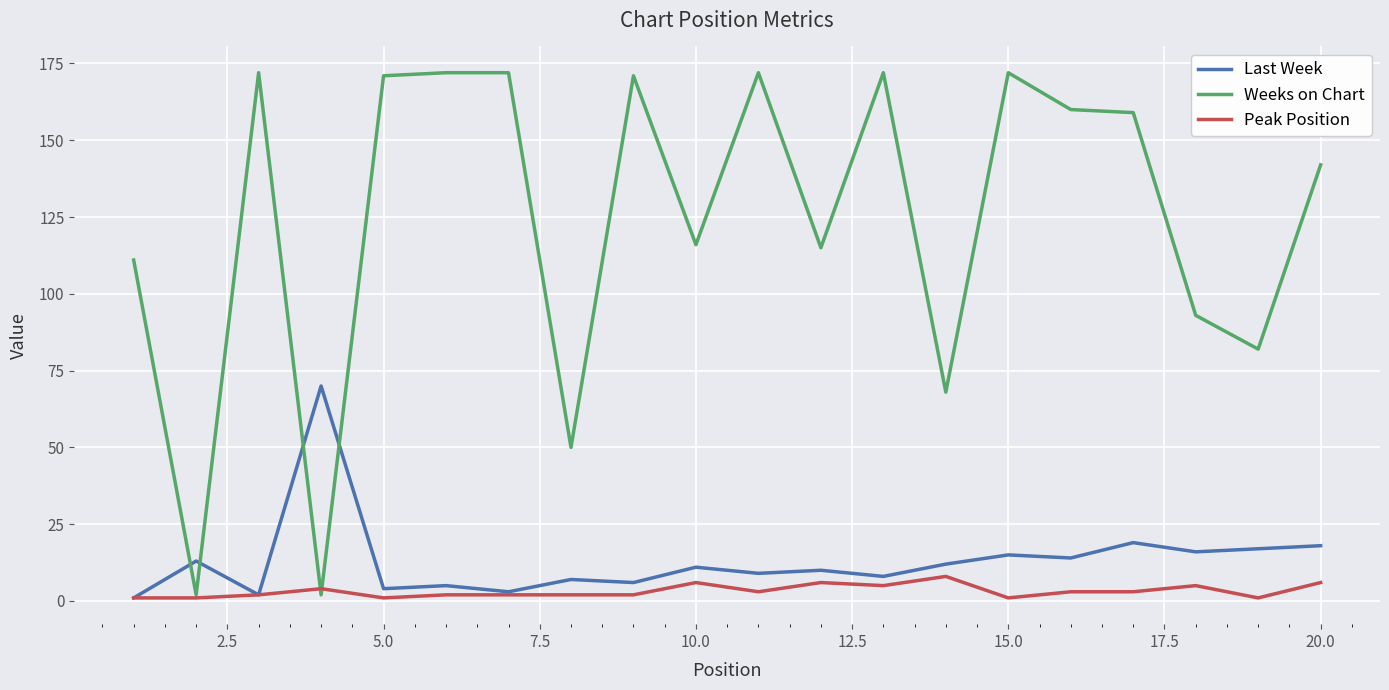

True or false: Weeks on Chart and Peak Position intersect in this chart.

True